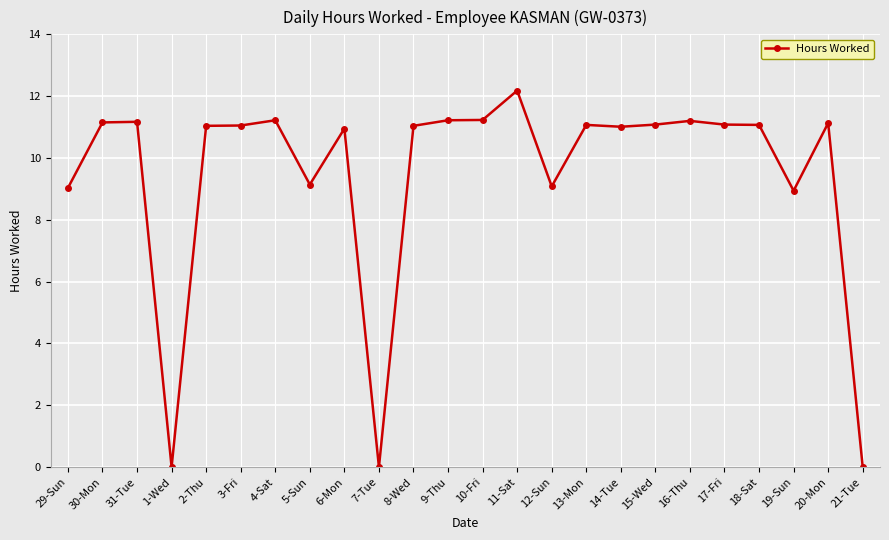

What is the difference between the maximum and second lowest values?

12.2